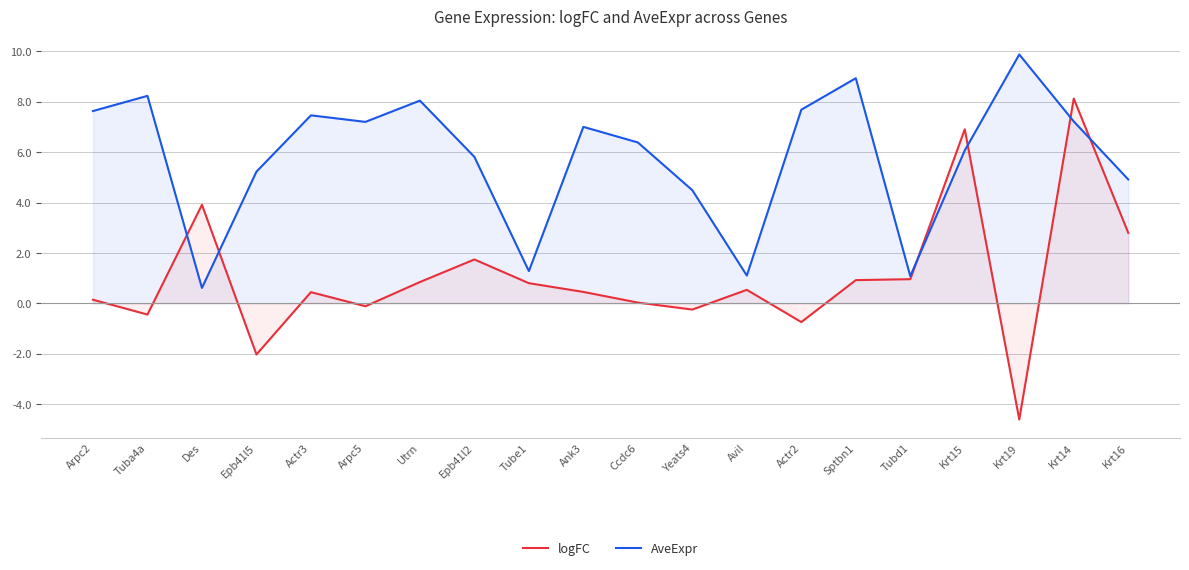

Rank the series by their maximum value, from lowest to highest.

logFC, AveExpr